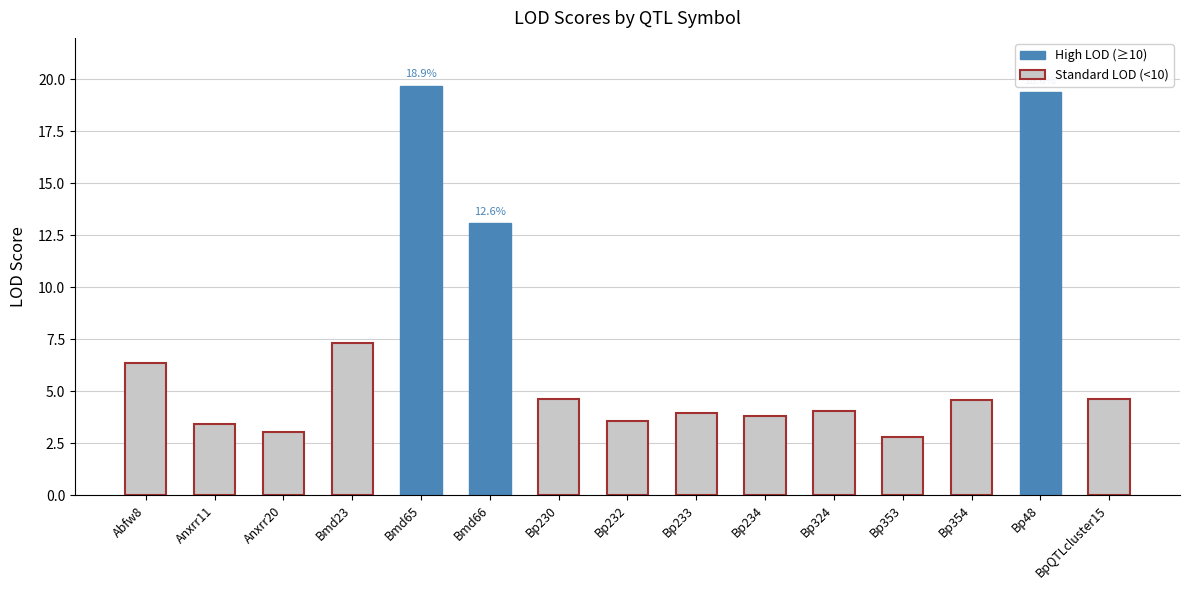

At which label does the data first exceed 4?

Abfw8